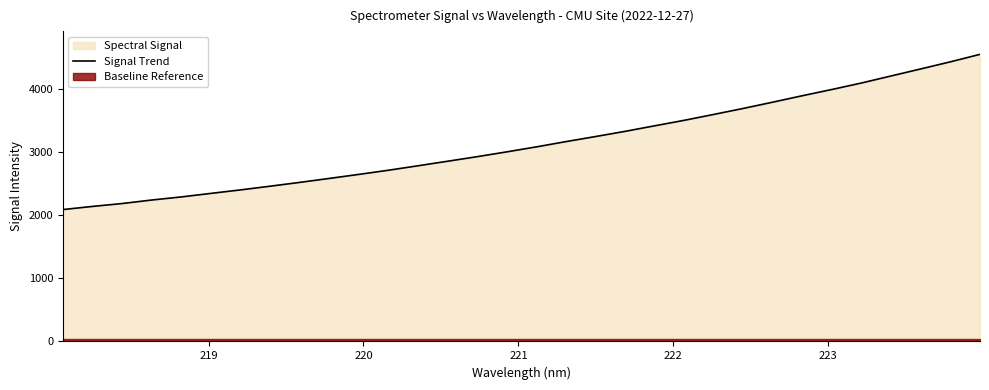

Reading left to right, transcribe all the data shown in this chart.

2092.7	2142.4	2188.2	2244.1	2293.1	2349.3	2404.6	2463.4	2523.7	2586.8	2650.8	2716.9	2787.7	2859.6	2932.2	3008.4	3087.4	3171.2	3251.4	3334.0	3421.9	3509.2	3602.7	3698.1	3797.7	3899.8	3998.9	4101.8	4213.2	4324.3	4436.7	4555.1